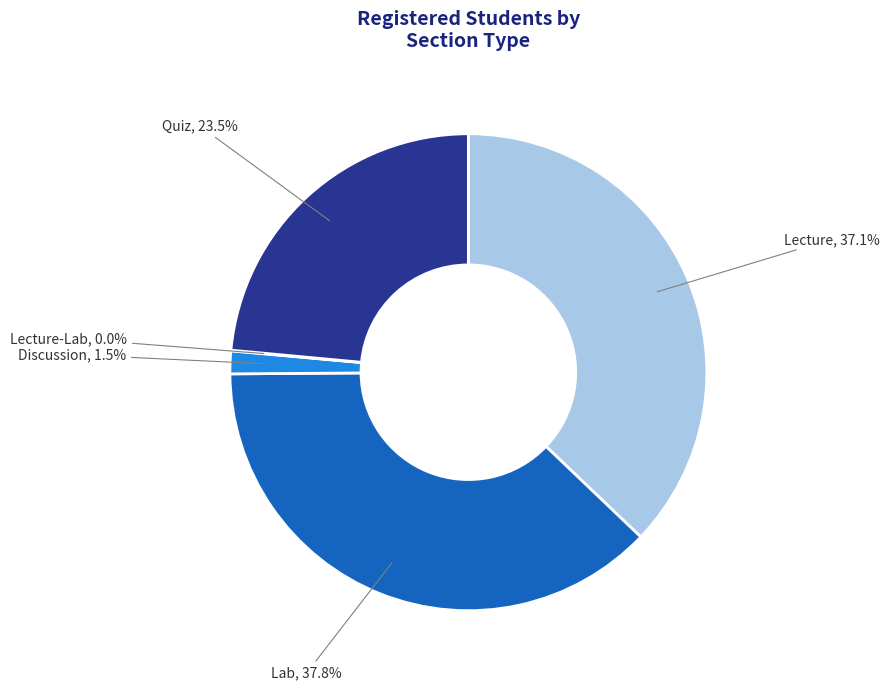

To the nearest percent, what is the average slice percentage?

20%